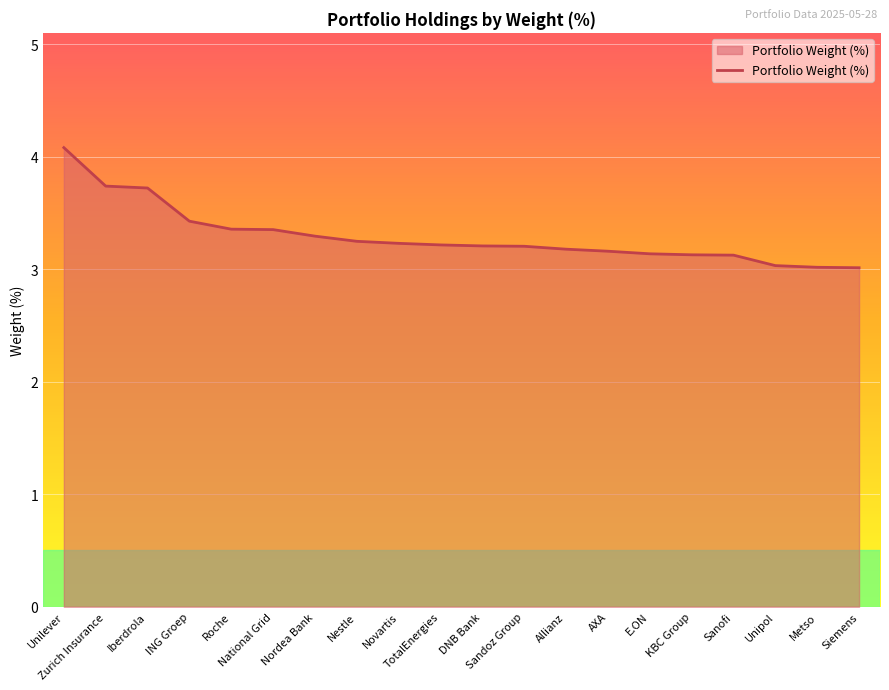

What is the maximum value shown in the chart?

4.1